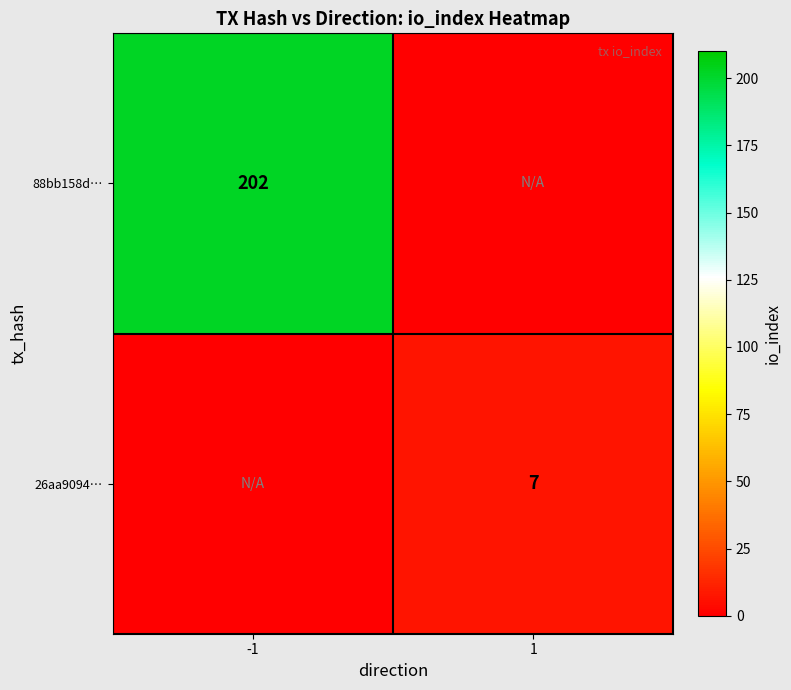

The 26aa9094… series shows 4 at 1. True or false?

False